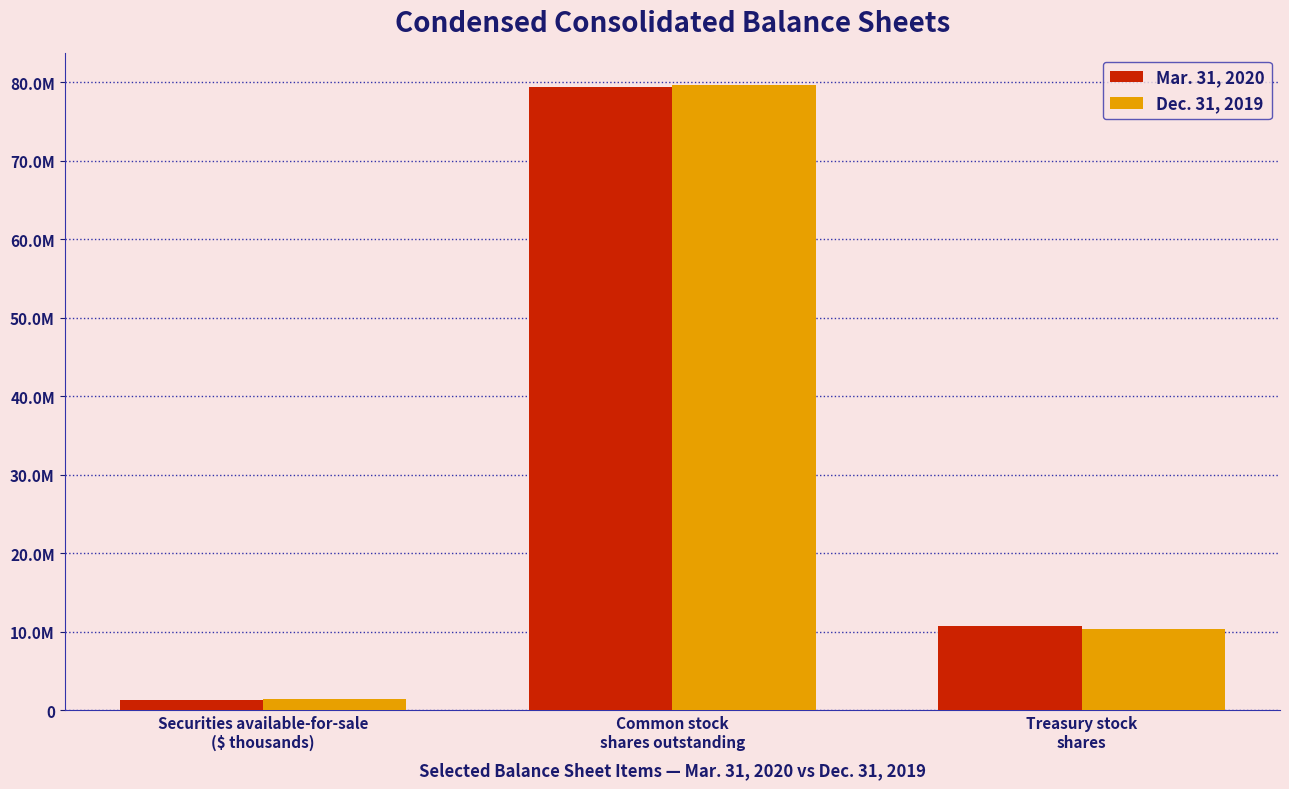

Does the chart contain any negative values?

No